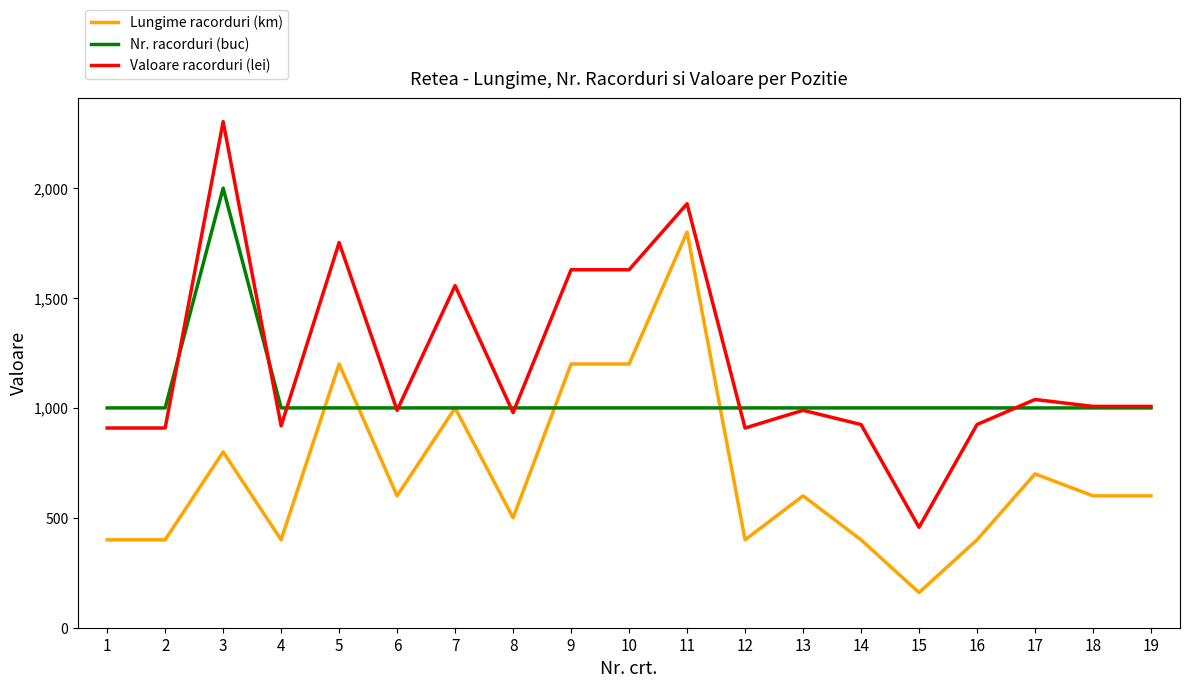

Rank the series by their average value, from lowest to highest.

Lungime racorduri (km), Nr. racorduri (buc), Valoare racorduri (lei)